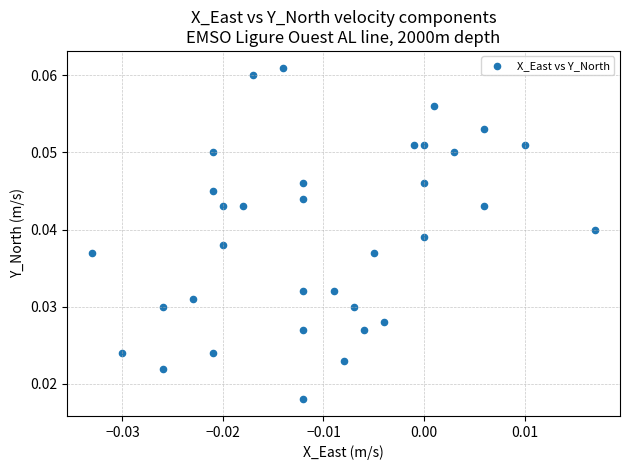

How many points are shown in the scatter plot?

34